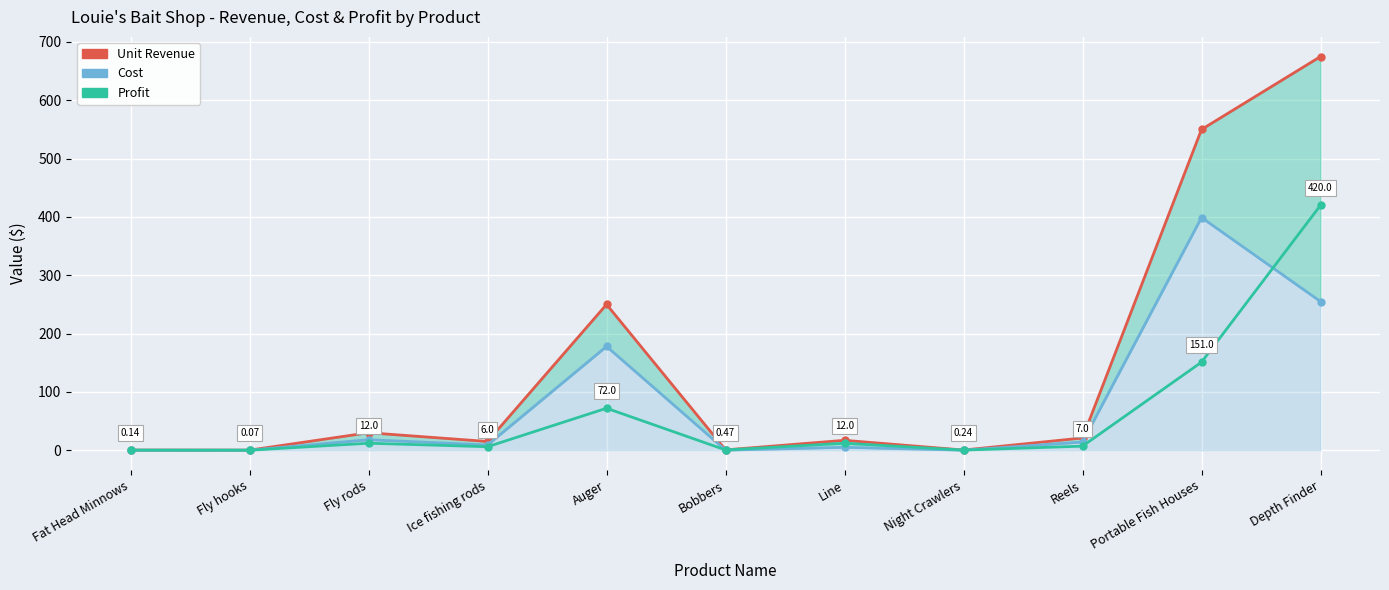

Reading right to left, what are all the values shown in this chart?

Unit Revenue: 675.0	550.0	21.0	0.3	17.0	0.6	250.0	15.0	30.0	0.2	0.2
Cost: 255.0	399.0	14.0	0.1	5.0	0.1	178.0	9.0	18.0	0.1	0.1
Profit: 420.0	151.0	7.0	0.2	12.0	0.5	72.0	6.0	12.0	0.1	0.1